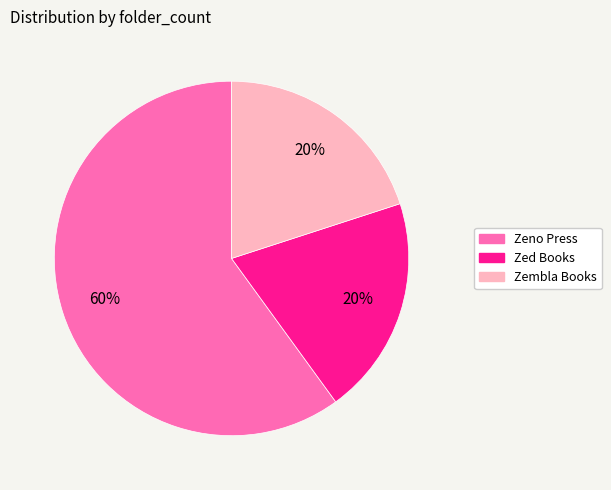

To the nearest percent, what is the difference between the largest and smallest slice percentages?

40%